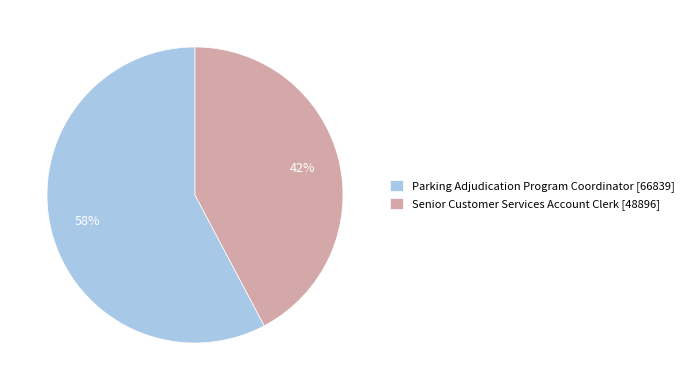

Count the number of slices in the pie.

2